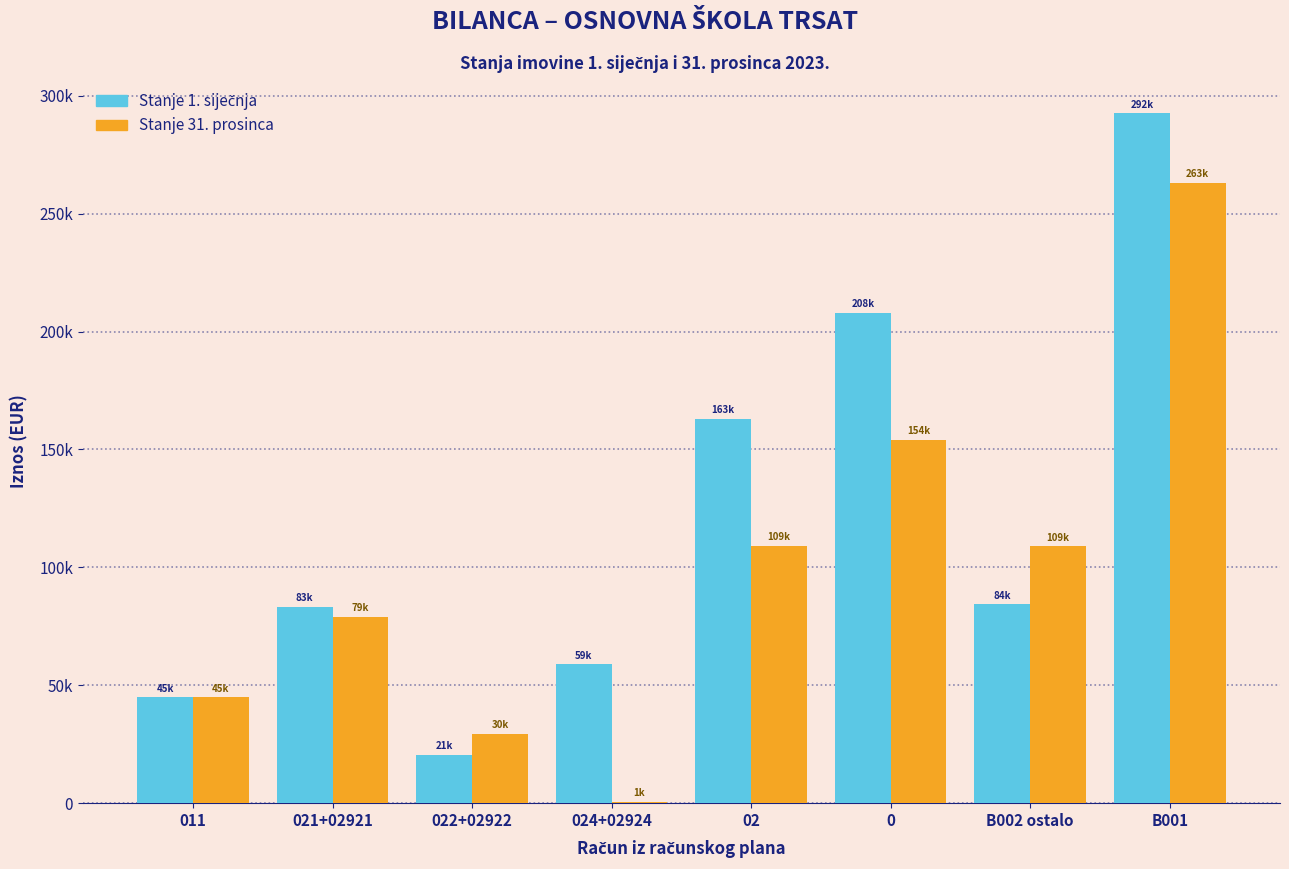

Are the bars grouped side by side (vs. stacked)?

Yes